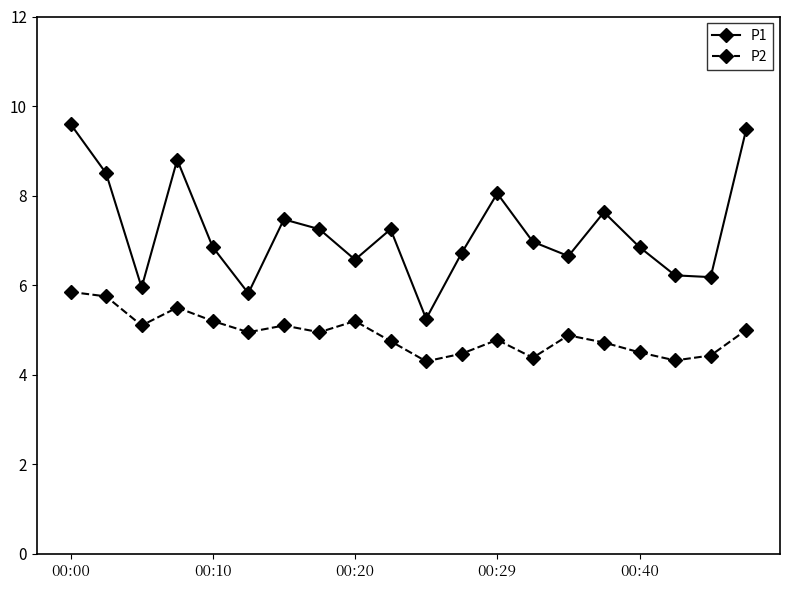

True or false: P2 has more than 1 interior local peaks.

True